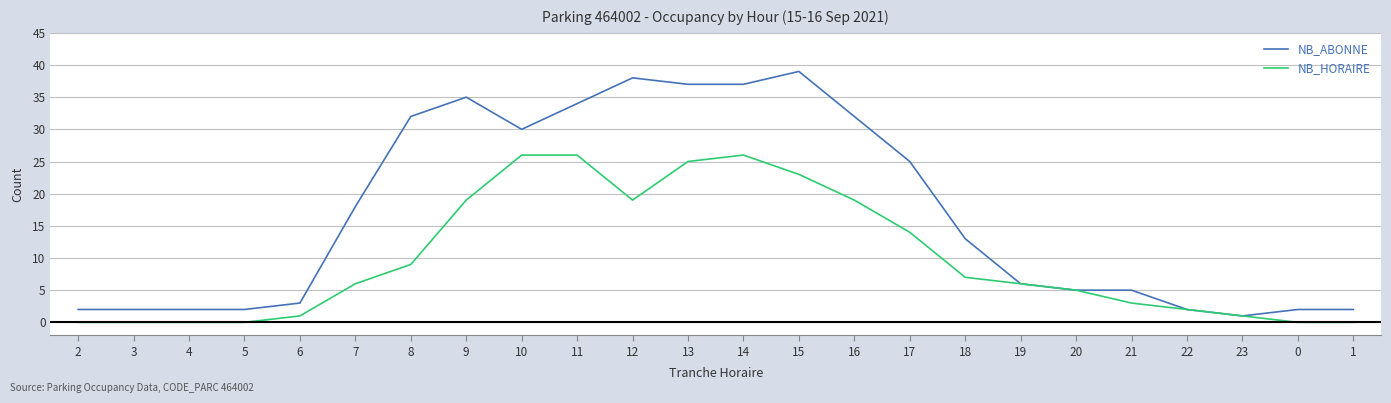

At 13, list the series in order from smallest to largest.

NB_HORAIRE, NB_ABONNE